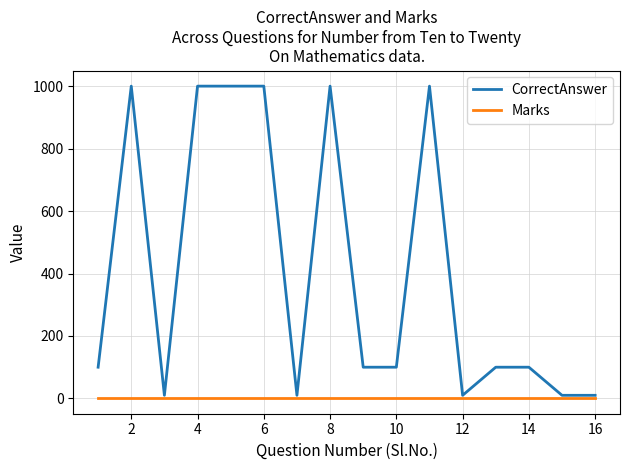

Which series has the largest total across all categories?

CorrectAnswer